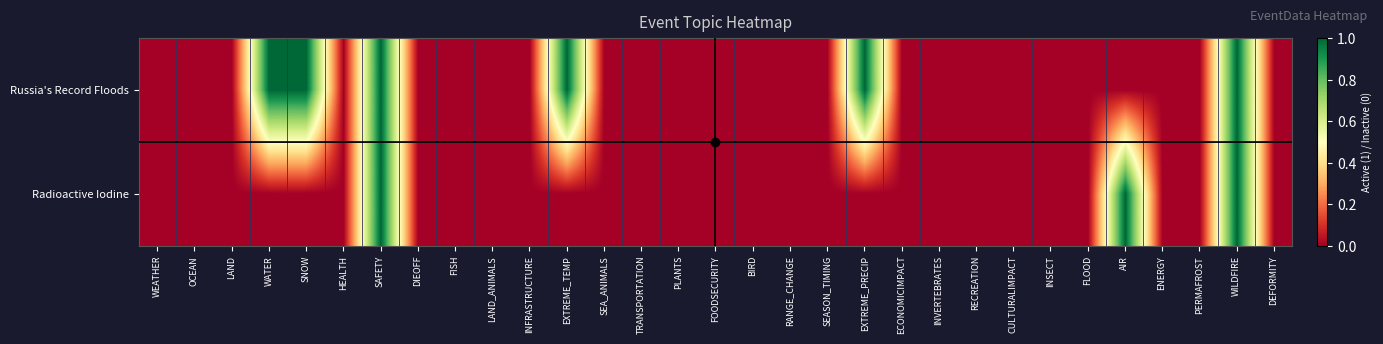

Reading left to right, what are all the values shown in this chart?

Russia's Record Floods: WEATHER=0	OCEAN=0	LAND=0	WATER=1	SNOW=1	HEALTH=0	SAFETY=1	DIEOFF=0	FISH=0	LAND_ANIMALS=0	INFRASTRUCTURE=0	EXTREME_TEMP=1	SEA_ANIMALS=0	TRANSPORTATION=0	PLANTS=0	FOODSECURITY=0	BIRD=0	RANGE_CHANGE=0	SEASON_TIMING=0	EXTREME_PRECIP=1	ECONOMICIMPACT=0	INVERTEBRATES=0	RECREATION=0	CULTURALIMPACT=0	INSECT=0	FLOOD=0	AIR=0	ENERGY=0	PERMAFROST=0	WILDFIRE=1	DEFORMITY=0
Radioactive Iodine: WEATHER=0	OCEAN=0	LAND=0	WATER=0	SNOW=0	HEALTH=0	SAFETY=1	DIEOFF=0	FISH=0	LAND_ANIMALS=0	INFRASTRUCTURE=0	EXTREME_TEMP=0	SEA_ANIMALS=0	TRANSPORTATION=0	PLANTS=0	FOODSECURITY=0	BIRD=0	RANGE_CHANGE=0	SEASON_TIMING=0	EXTREME_PRECIP=0	ECONOMICIMPACT=0	INVERTEBRATES=0	RECREATION=0	CULTURALIMPACT=0	INSECT=0	FLOOD=0	AIR=1	ENERGY=0	PERMAFROST=0	WILDFIRE=1	DEFORMITY=0